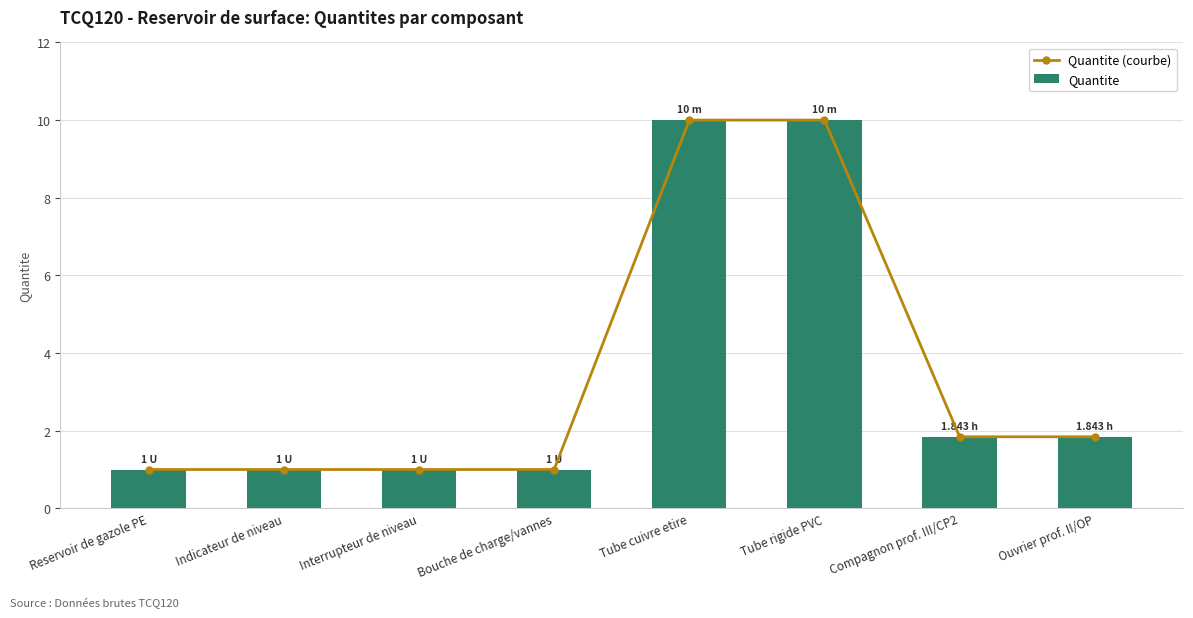

At which label does Quantite (courbe) reach its minimum?

Reservoir de gazole PE